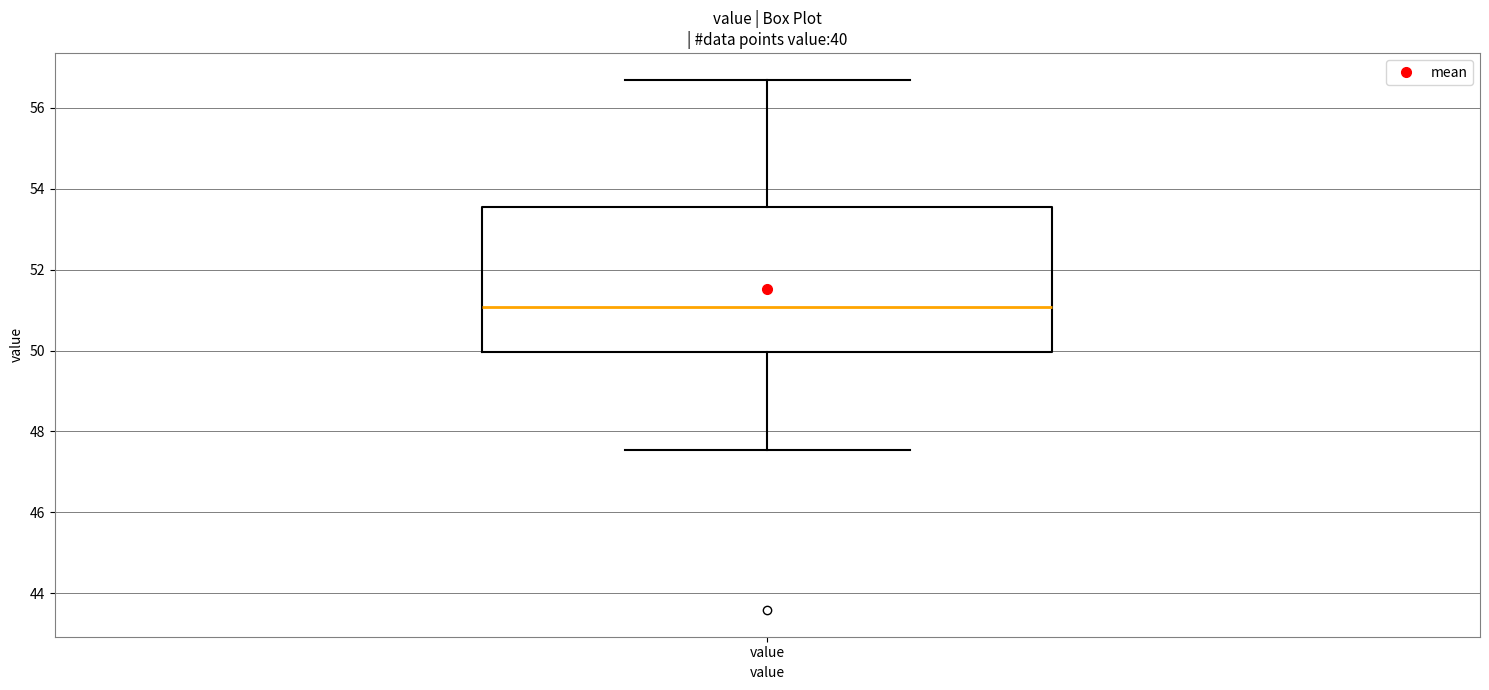

Read this box plot against the y-axis: the position of the median line, the range covered by the box, and the ends of both whiskers. The values are not printed on the chart, so give them approximately, as read against the axis.

median 51.0, box 50.0 to 53.6, whiskers 47.6 to 56.8